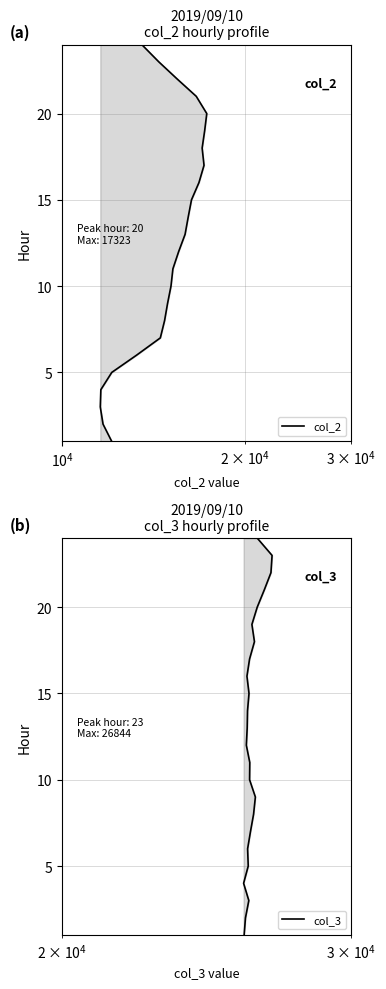

True or false: col_3 and col_2 cross at least once.

False